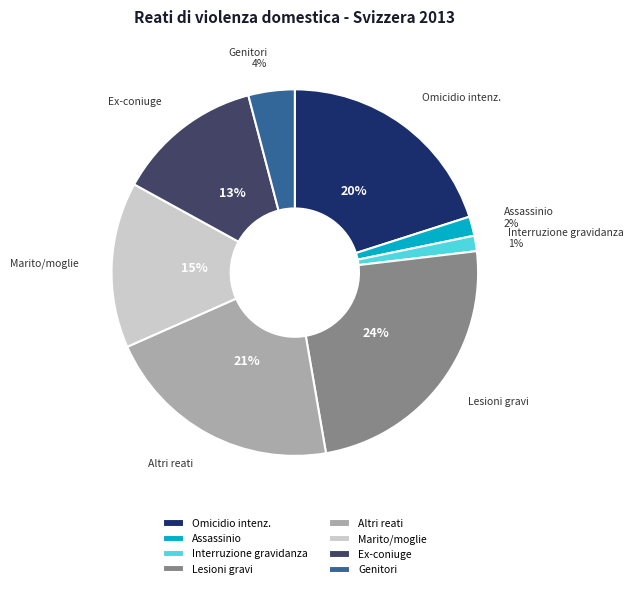

To the nearest percent, what portion does Interruzione gravidanza represent?

1%